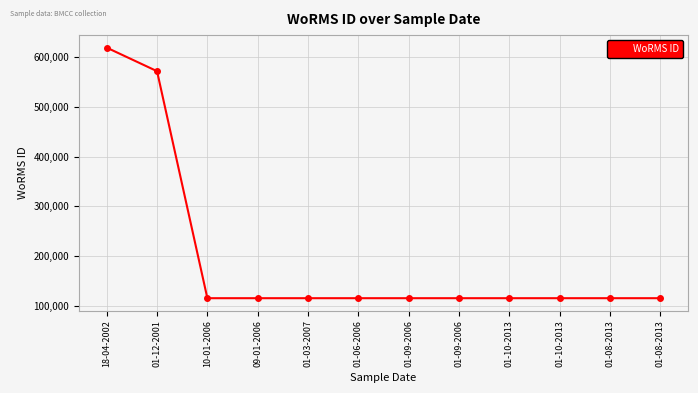

Rank the categories by value from highest to lowest.

18-04-2002, 01-12-2001, 10-01-2006, 09-01-2006, 01-03-2007, 01-06-2006, 01-09-2006, 01-09-2006, 01-10-2013, 01-10-2013, 01-08-2013, 01-08-2013